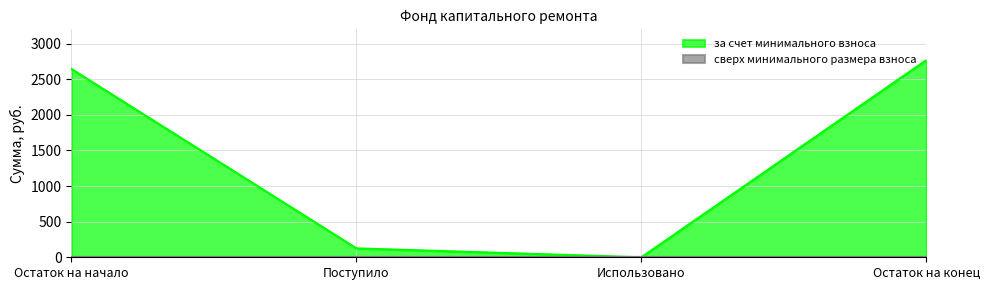

At which category does the data reach its first local valley?

Использовано